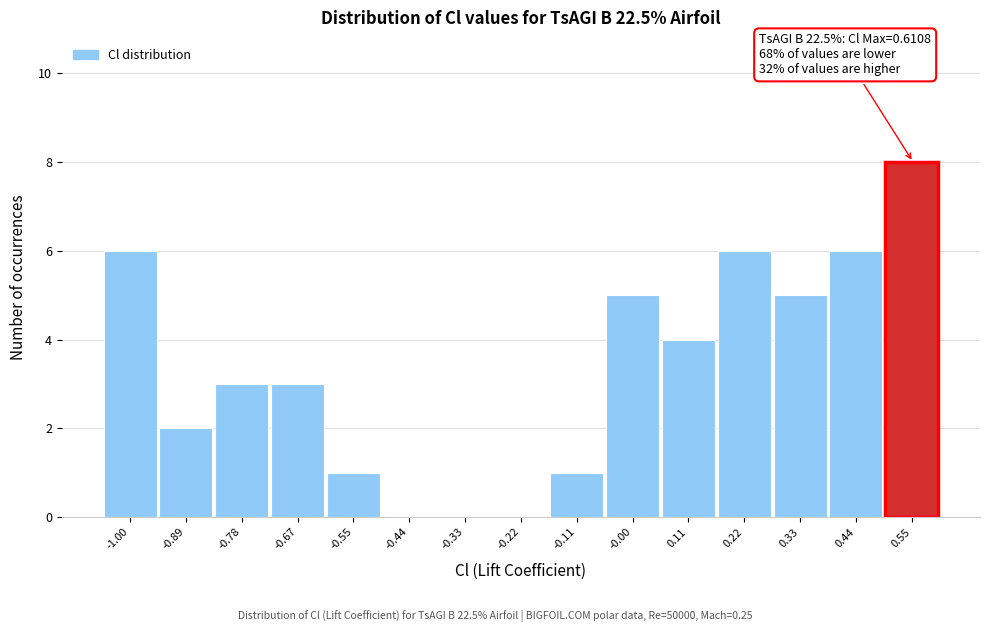

Which range on the x-axis has the tallest bar?

0.50 to 0.62